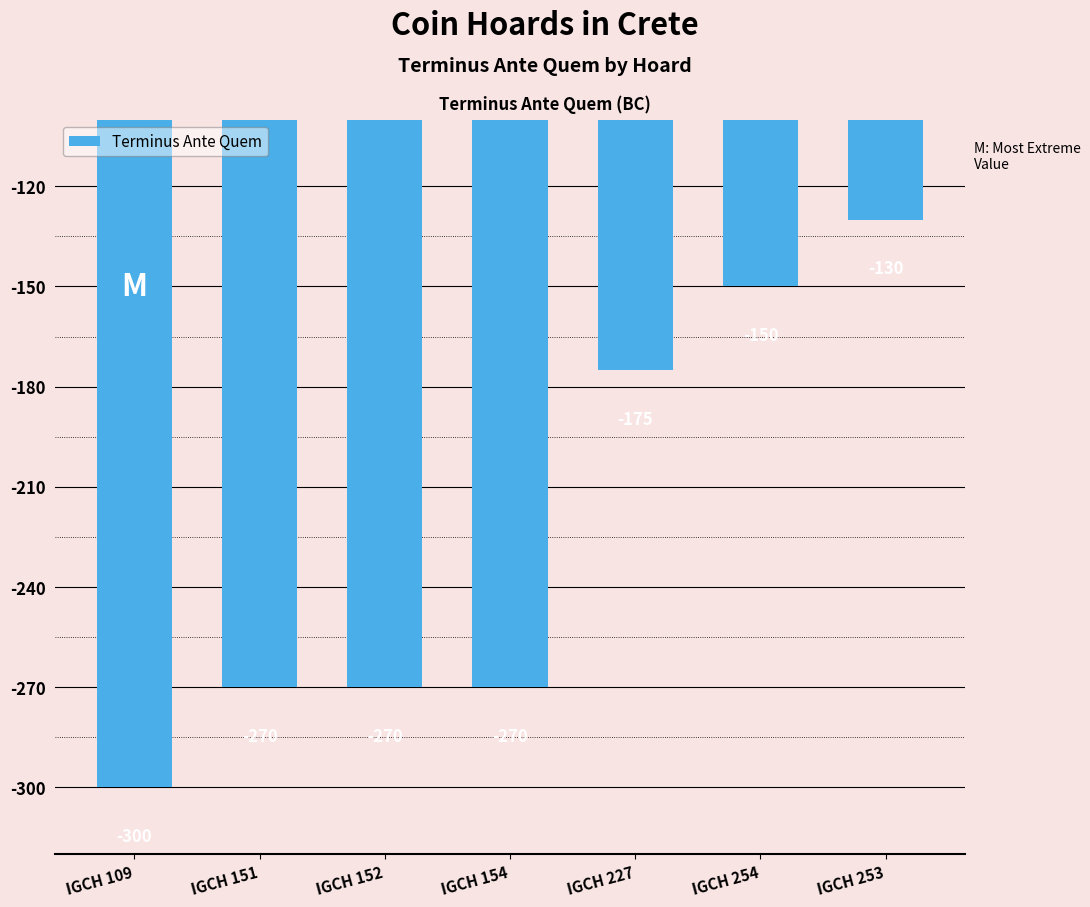

The value at IGCH 253 is -202. True or false?

False